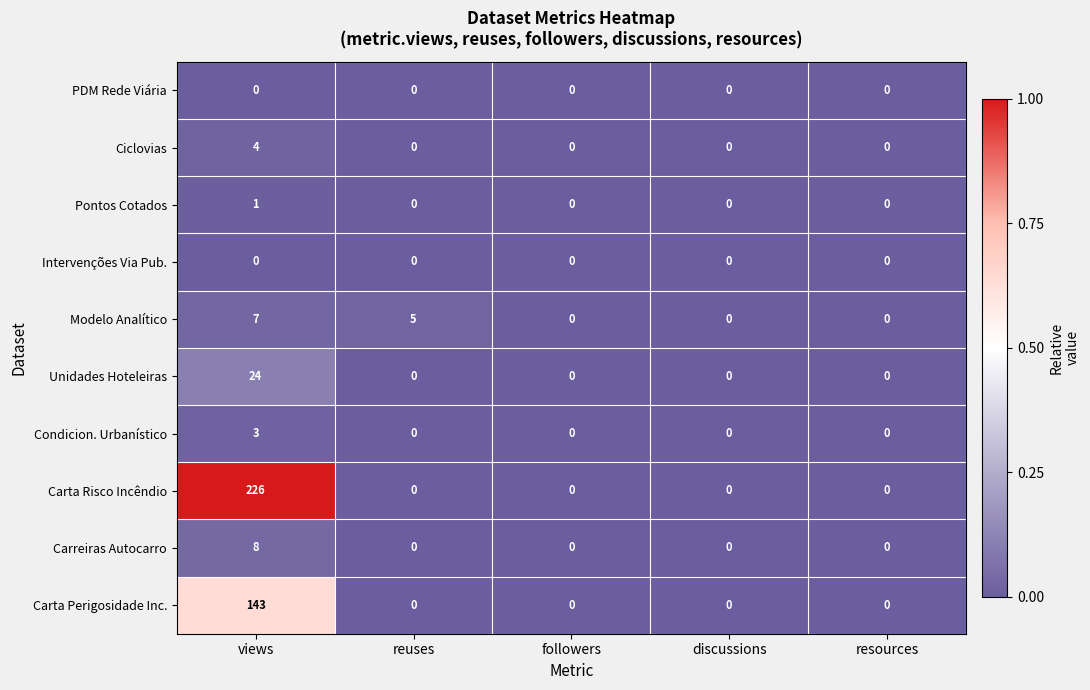

Is the value of Condicion. Urbanístico at views greater than the value of Pontos Cotados at discussions?

Yes